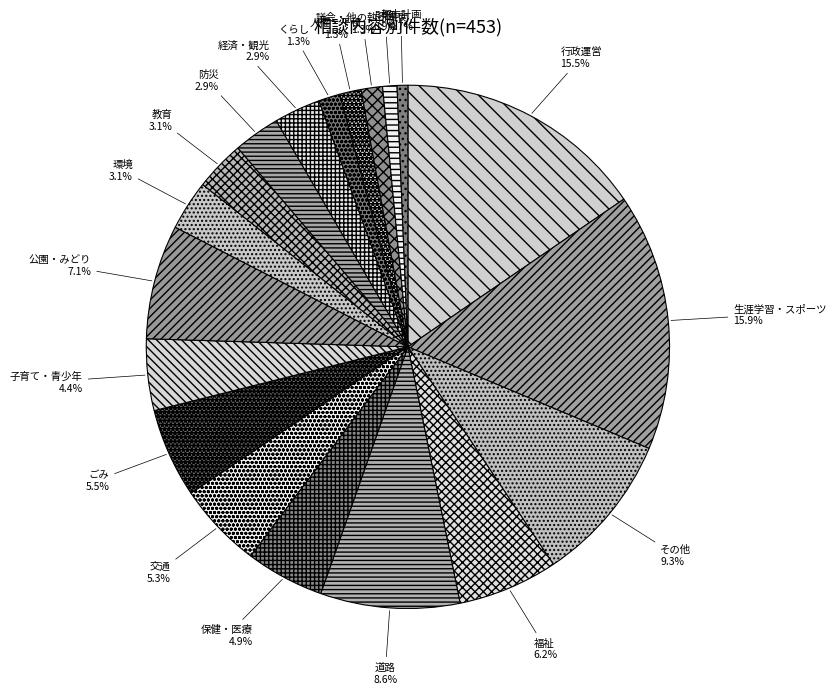

How many segments does this pie chart have?

19